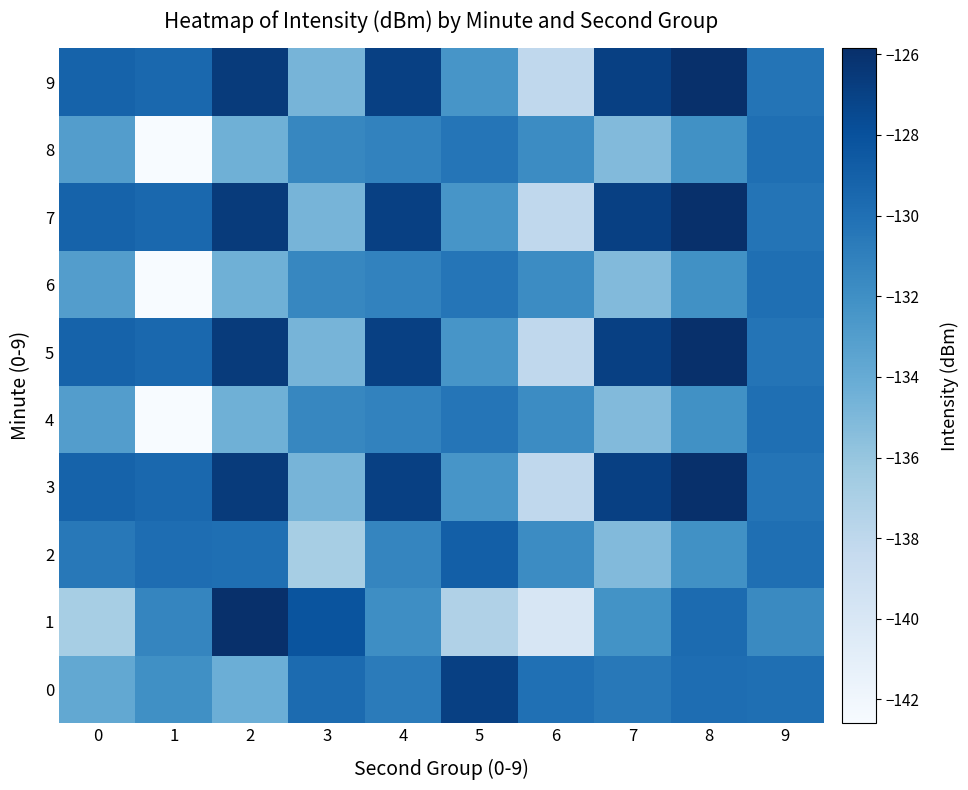

List the series in order of their peak value, lowest first.

4, 6, 8, 2, 0, 3, 5, 7, 9, 1